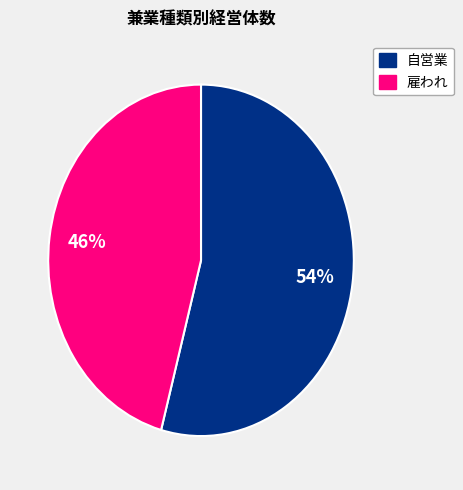

Which has a higher value, 雇われ or 自営業?

自営業